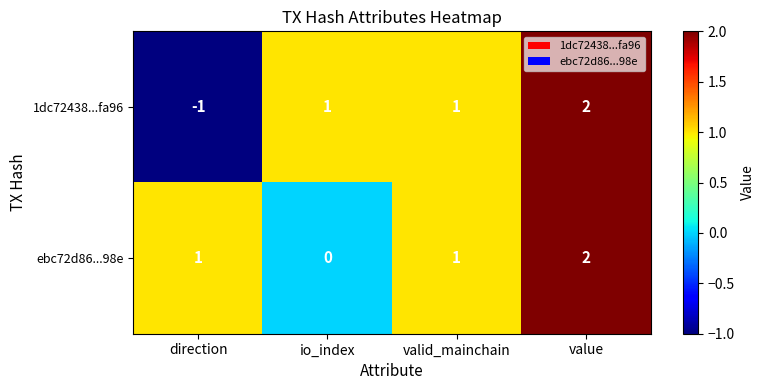

Is it true that 1dc72438...fa96 equals 0 at valid_mainchain?

False